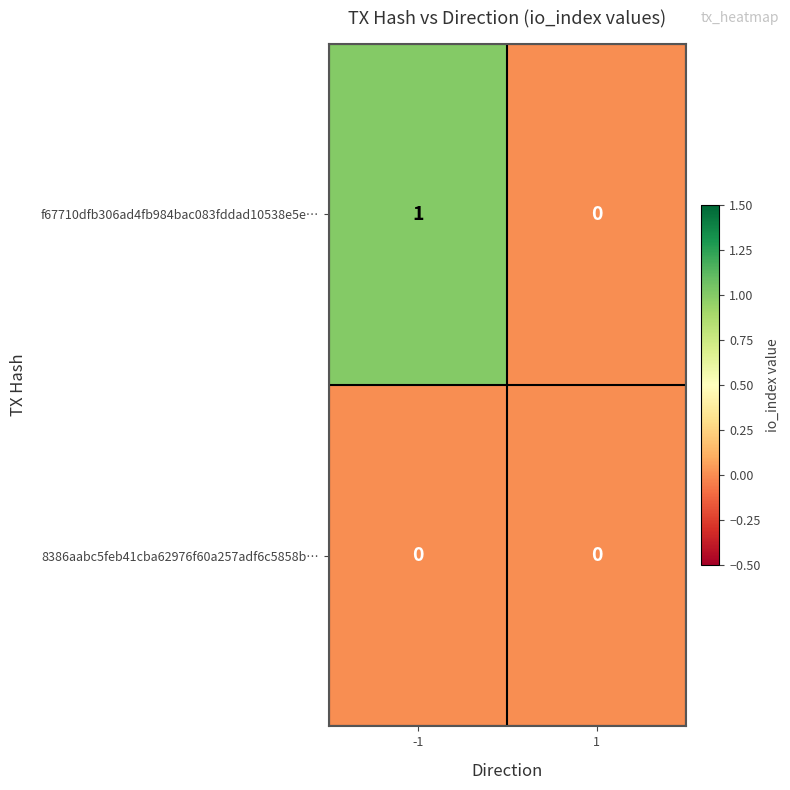

Rank the series by their average value, from lowest to highest.

8386aabc5feb41cba62976f60a257adf6c5858b…, f67710dfb306ad4fb984bac083fddad10538e5e…